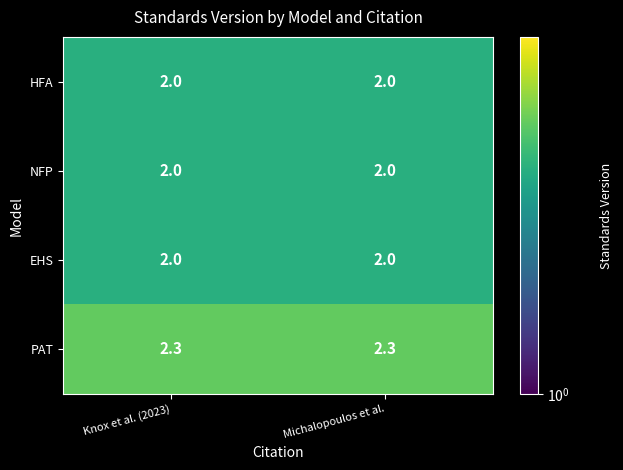

What is the highest value of the NFP series?

2.0